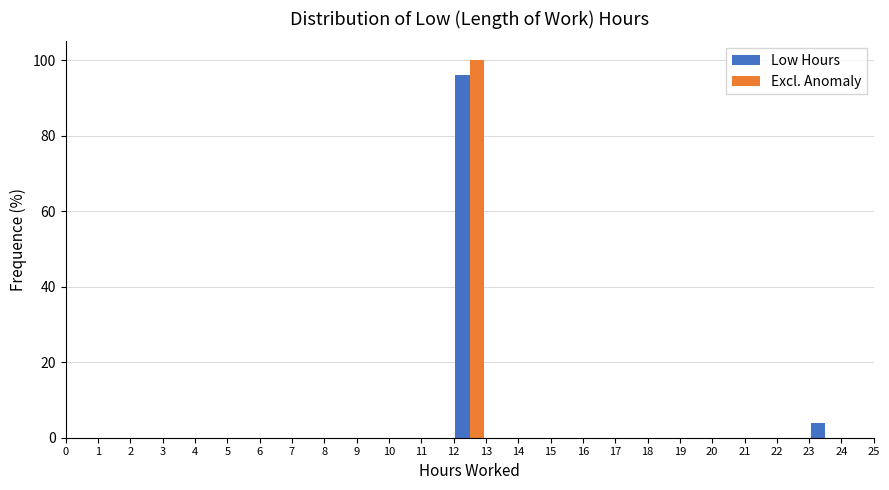

What is the height of the Low Hours bar covering 23 to 24 on the x-axis? The values are not printed on the chart, so give them approximately, as read against the axis.

4